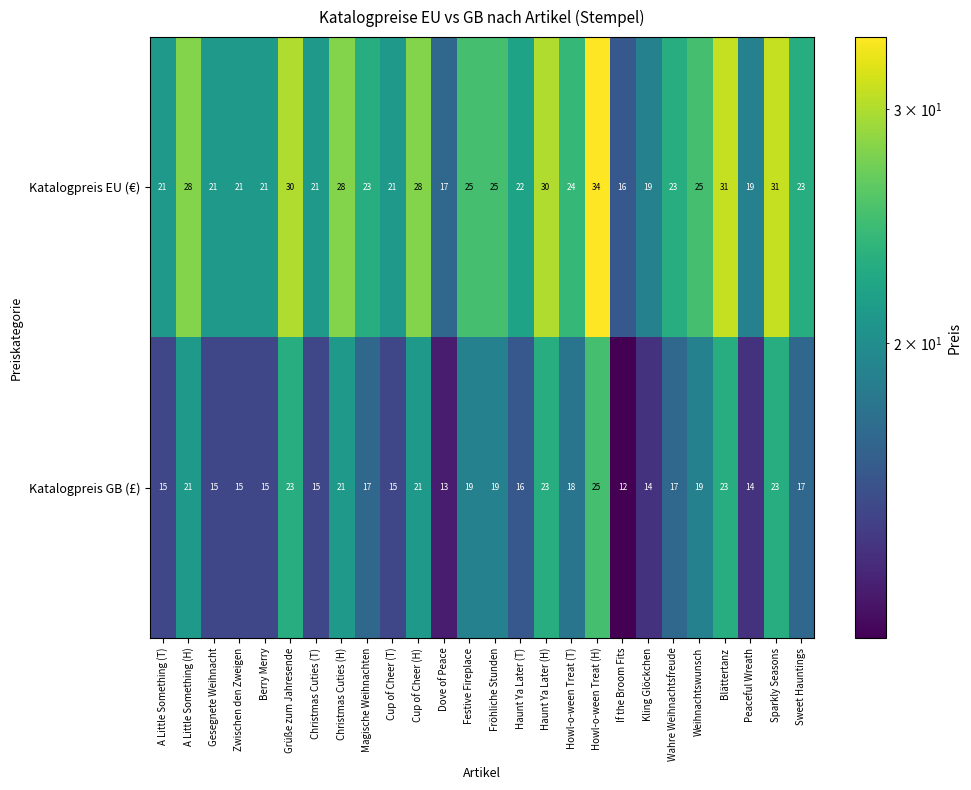

At which label does Katalogpreis GB (£) first exceed 17?

A Little Something (H)